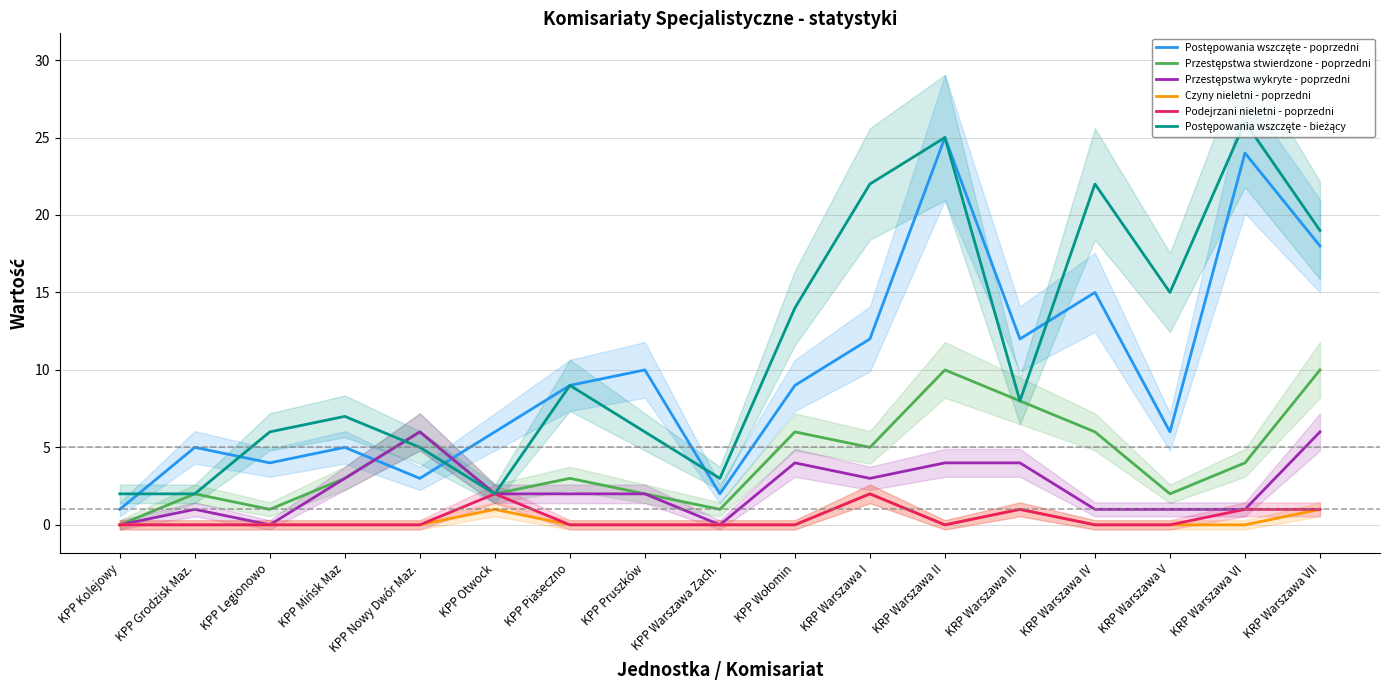

Which series has the largest total across all categories?

Postępowania wszczęte - bieżący